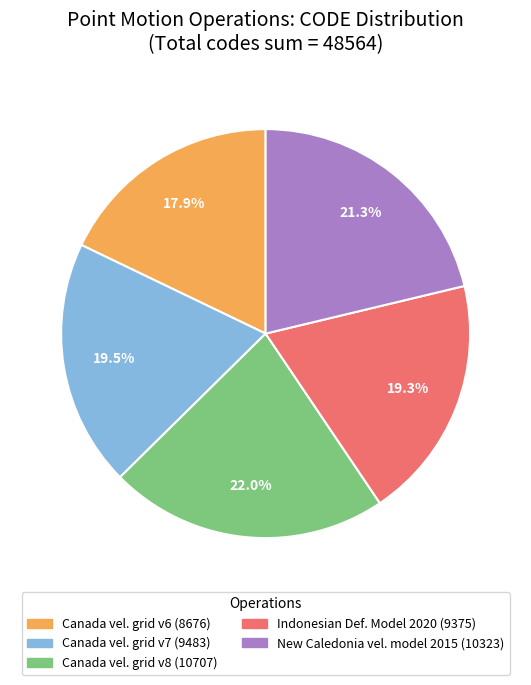

Is there a majority slice in this chart?

No